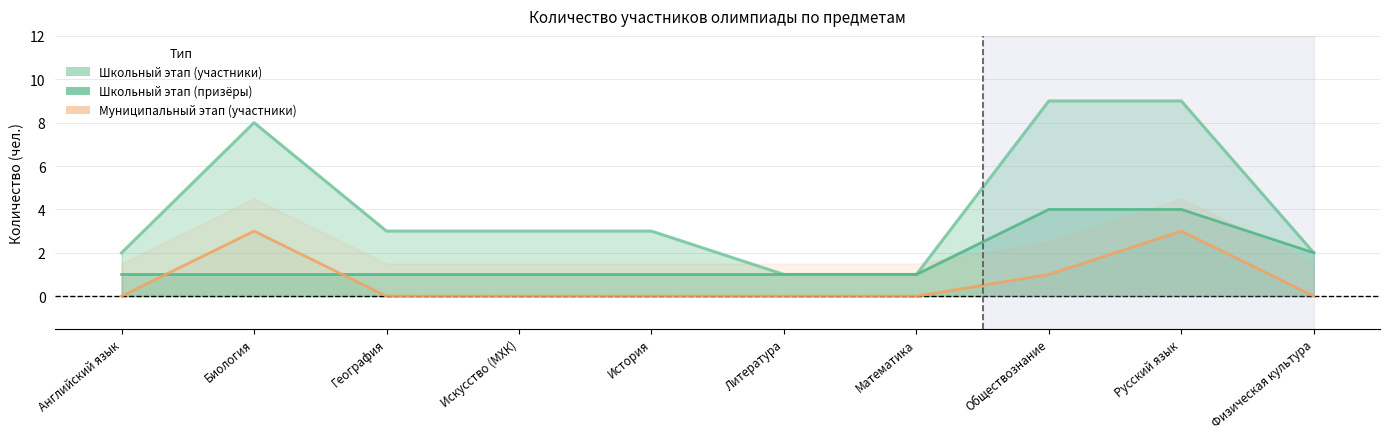

List the labels in order of Школьный этап (призёры) value, smallest first.

Английский язык, Биология, География, Искусство (МХК), История, Литература, Математика, Физическая культура, Обществознание, Русский язык